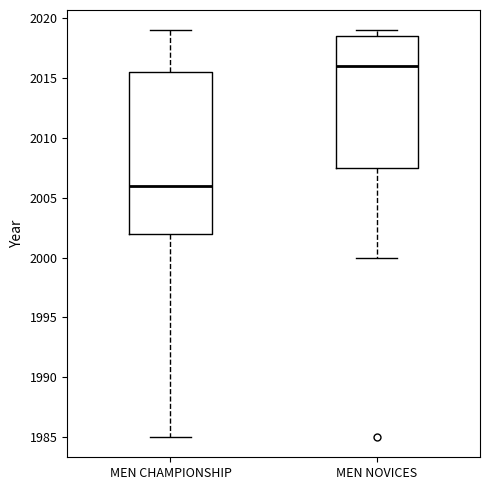

Where does the lower whisker of the box for MEN CHAMPIONSHIP end on the y-axis? The values are not printed on the chart, so give them approximately, as read against the axis.

1985.0